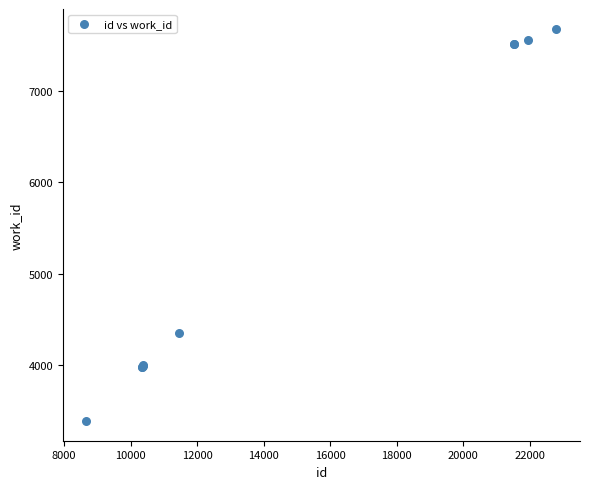

What Y value in the scatter plot is closest to 5535?

4356